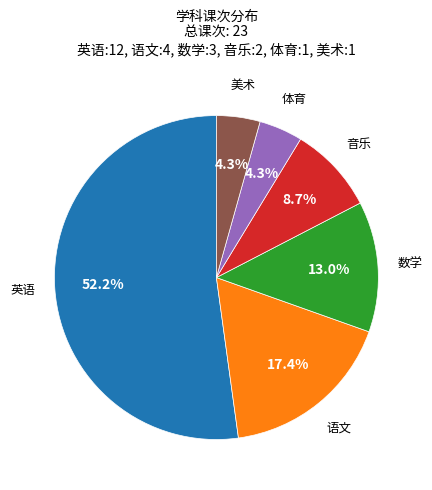

Which category has the biggest portion of the pie?

英语